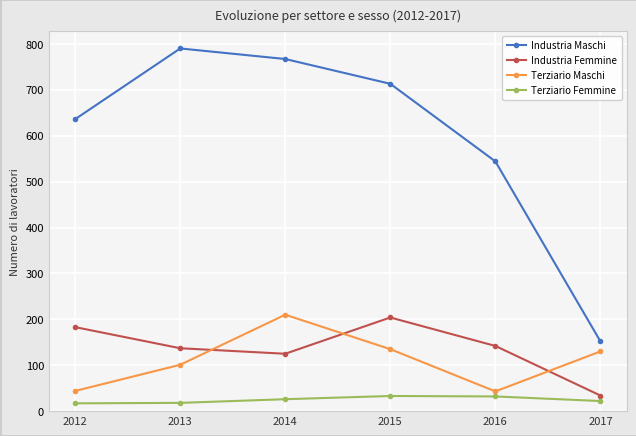

Where does the Industria Femmine series first go above 142?

2012